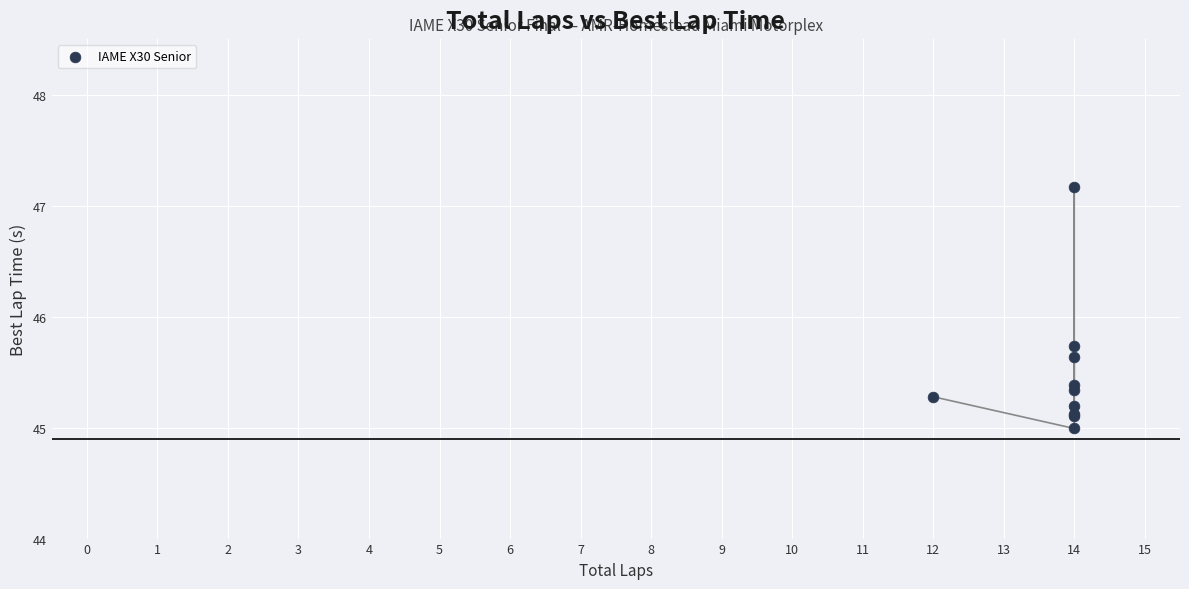

What Y value in the scatter plot is closest to 46?

45.7